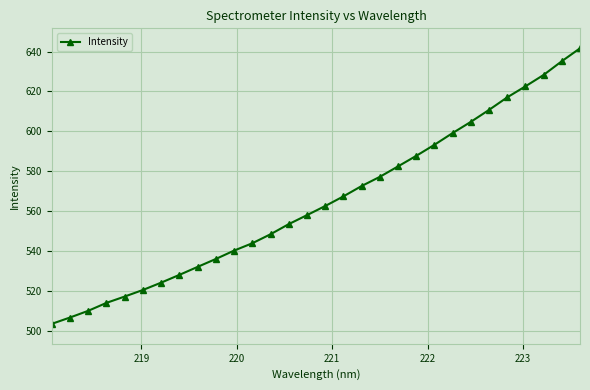

What is the maximum value shown in the chart?

641.7